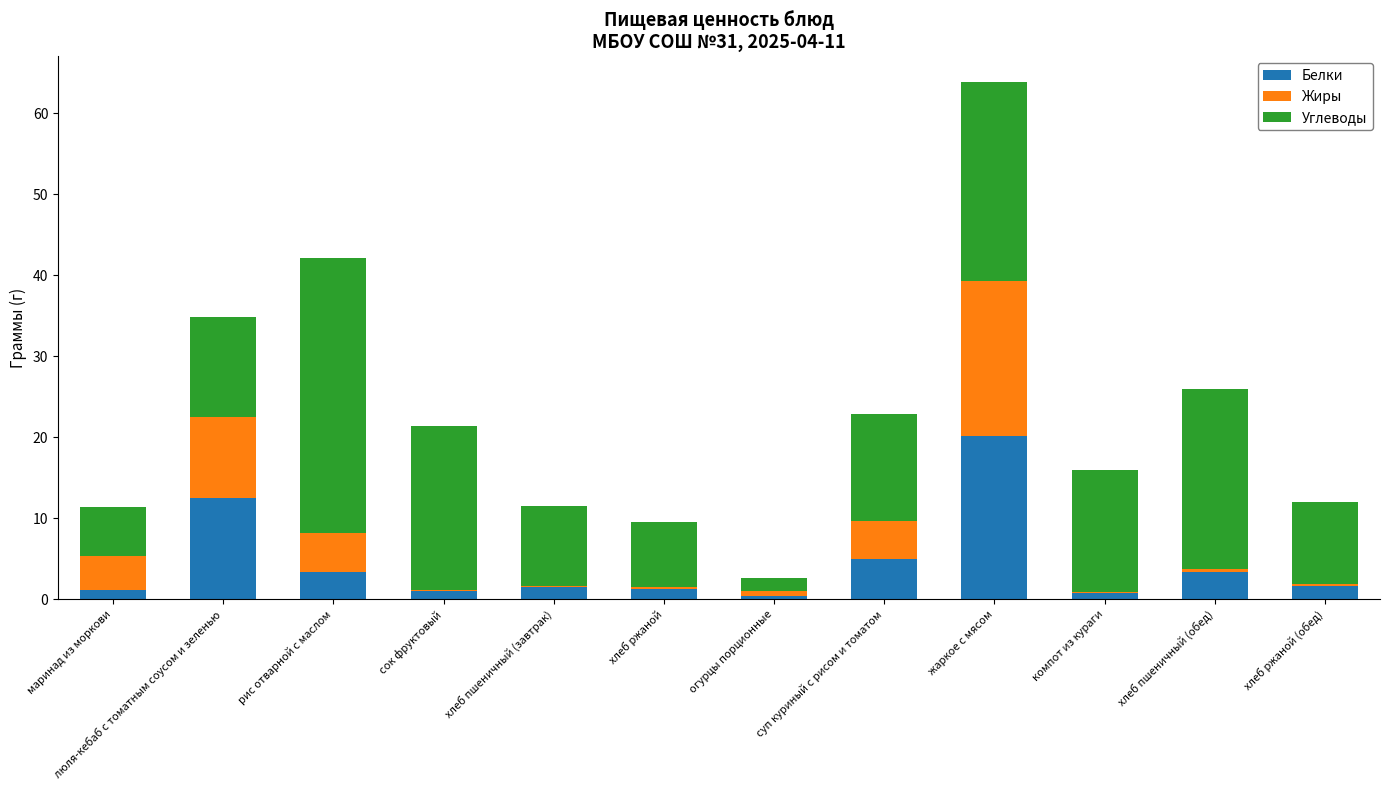

Is it true that Белки equals 2.0 at суп куриный с рисом и томатом?

False